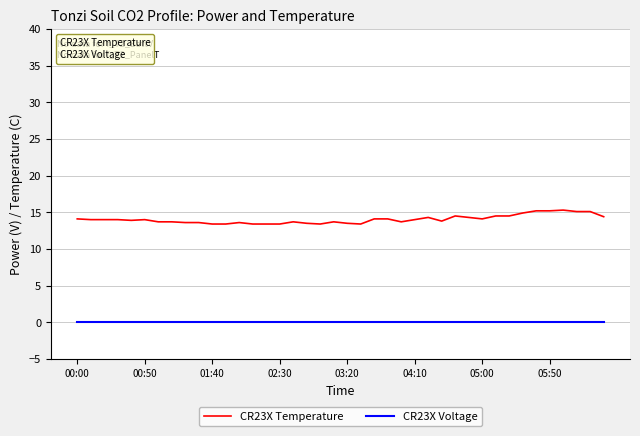

What are all the series names shown in the legend?

CR23X Temperature, CR23X Voltage